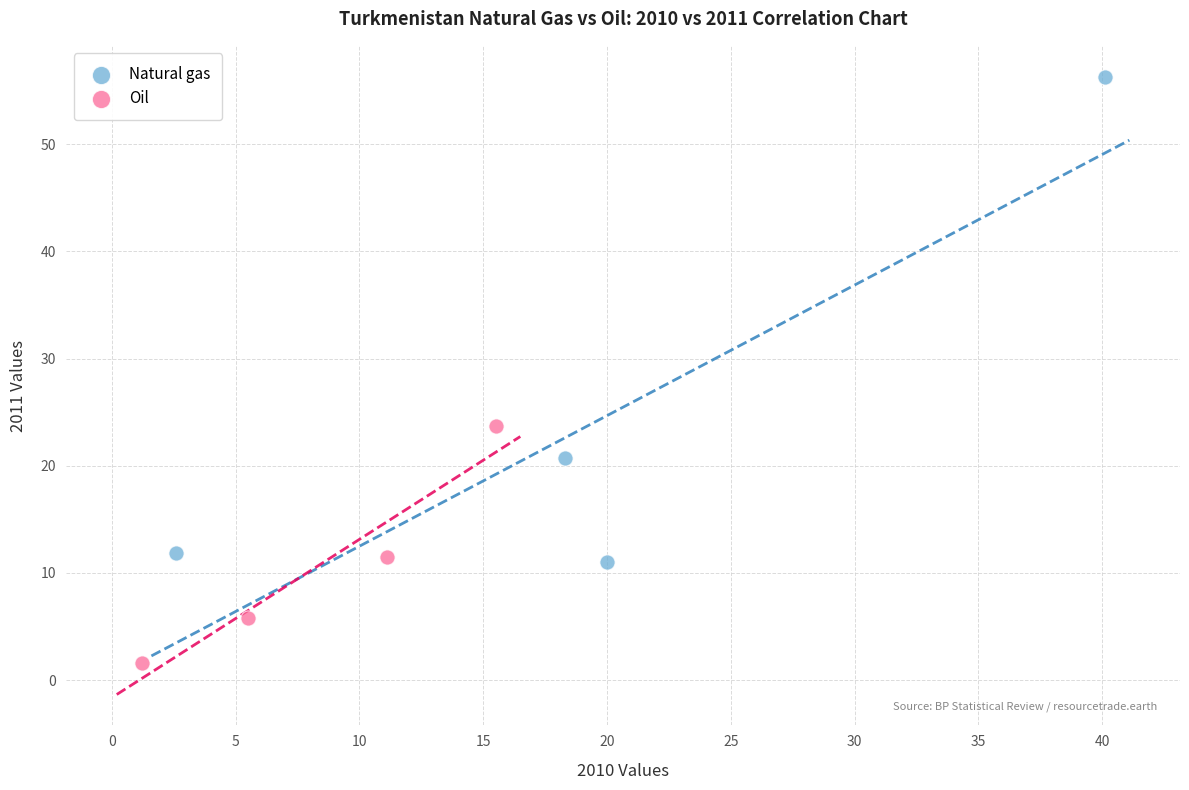

Which series reaches the minimum Y coordinate?

Oil